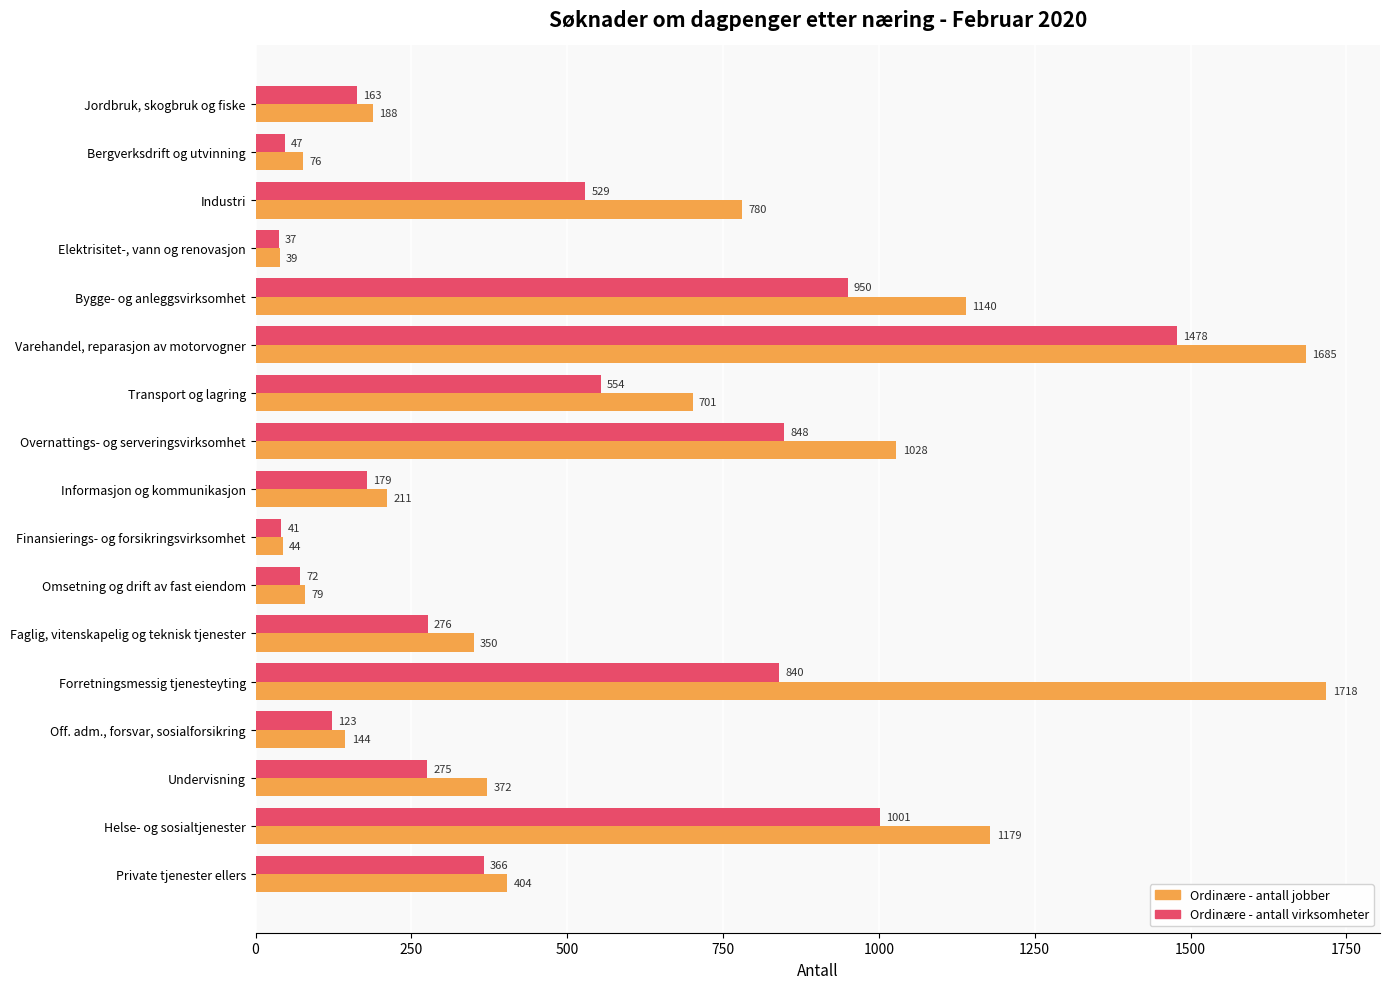

Which series has the largest range (max minus min)?

Ordinære - antall jobber